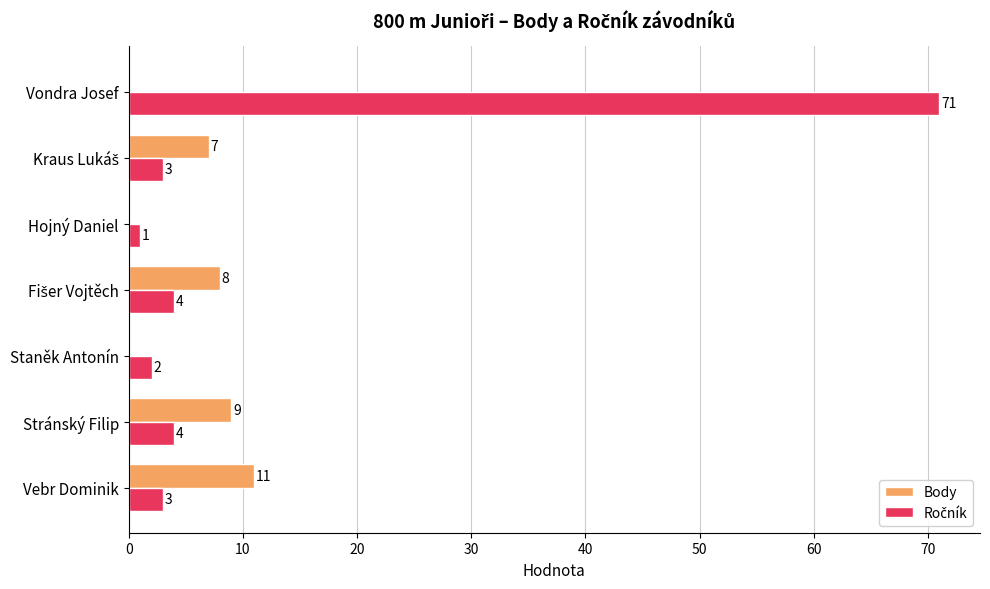

What is the sum of all Body values?

35